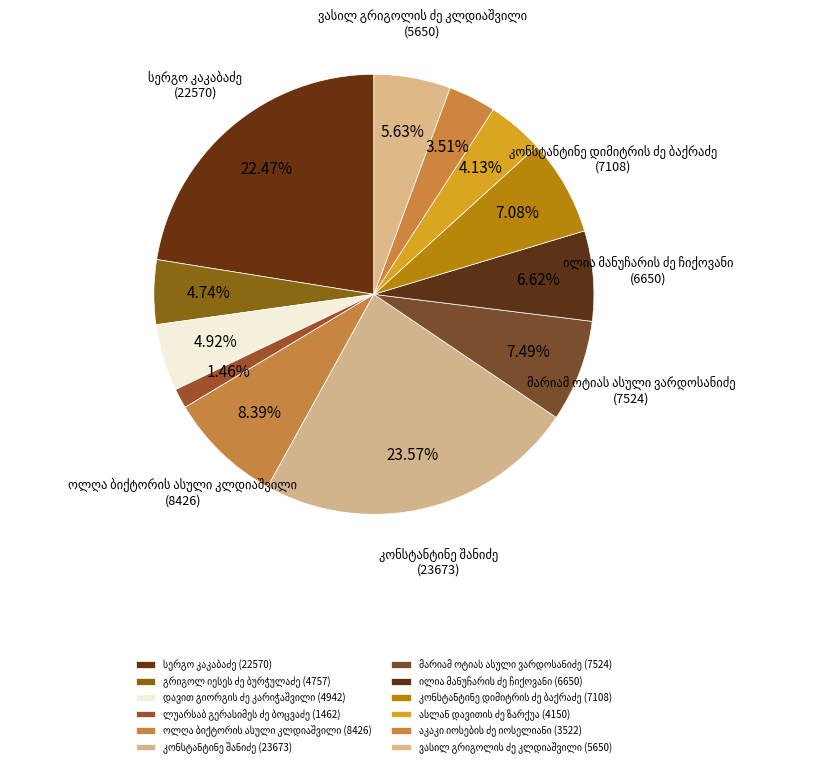

What is the change in value from ოლღა ბიქტორის ასული კლდიაშვილი to ასლან დავითის ძე ზარქუა?

-4276